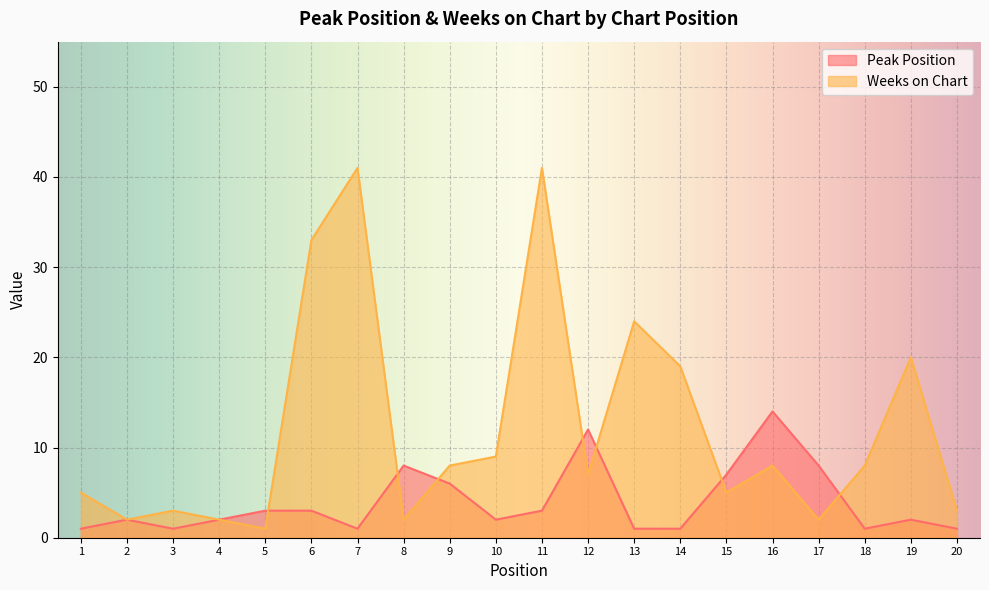

Rank the series by their average value, from lowest to highest.

Peak Position, Weeks on Chart